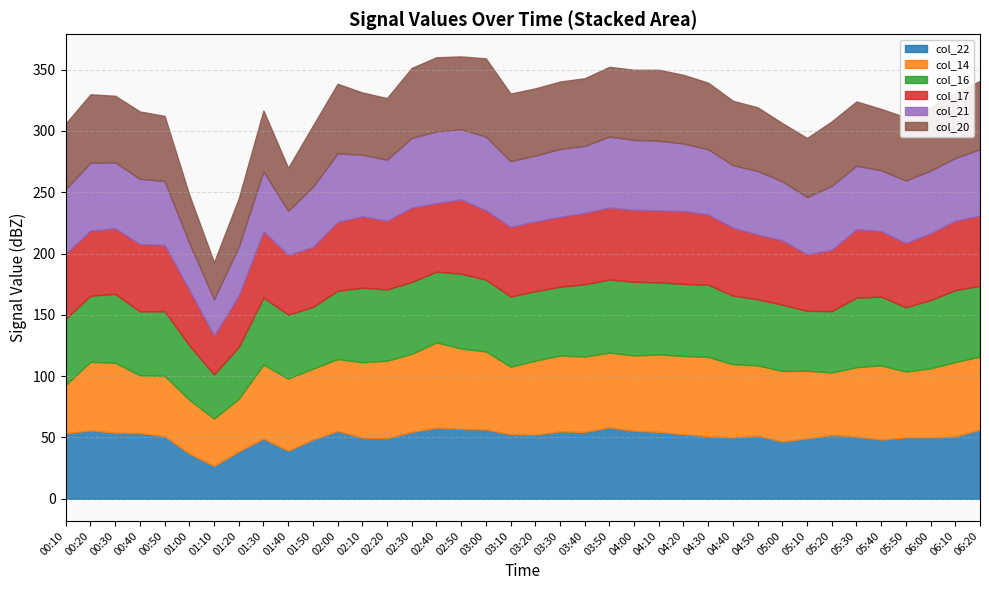

What is the difference between the highest and lowest values at 2000/04/26 00:20?

2.8